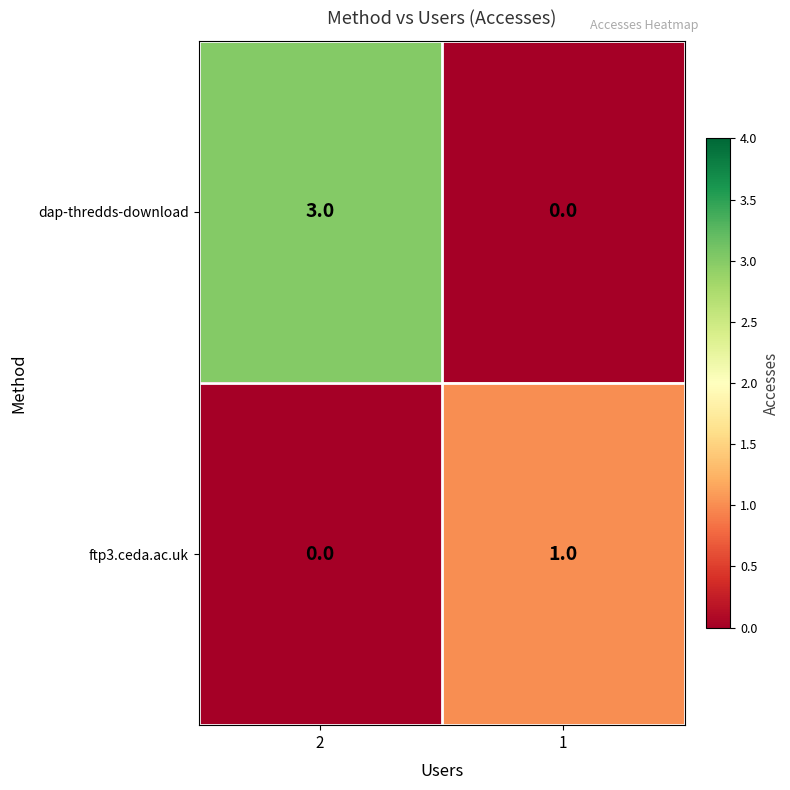

Which series has the widest spread of values?

dap-thredds-download